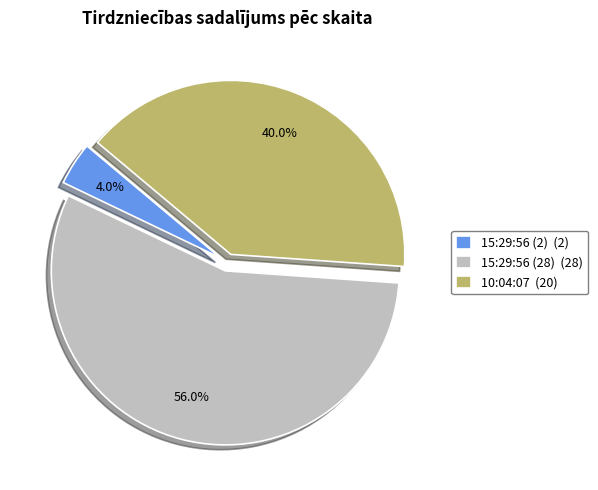

Between 15:29:56 (28) and 10:04:07, which is larger?

15:29:56 (28)